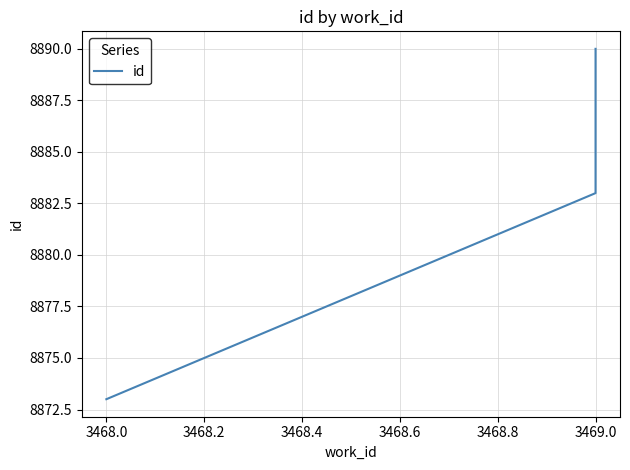

What is the sum of all values?

26646